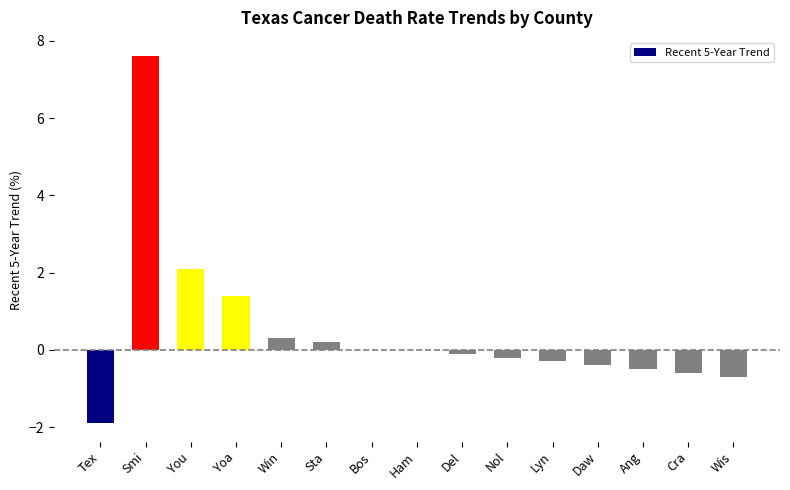

Which has a higher value, Del or Yoa?

Yoa